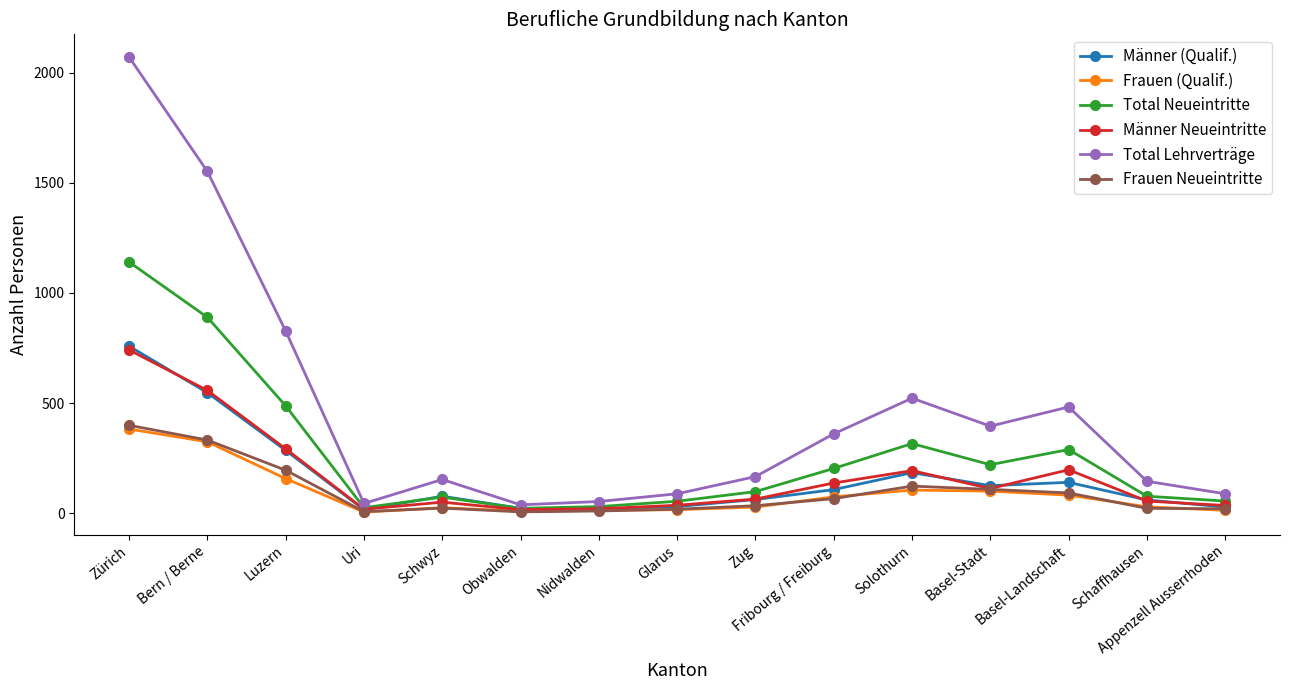

What is the difference between the second highest and second lowest values in the Total Neueintritte series?

864